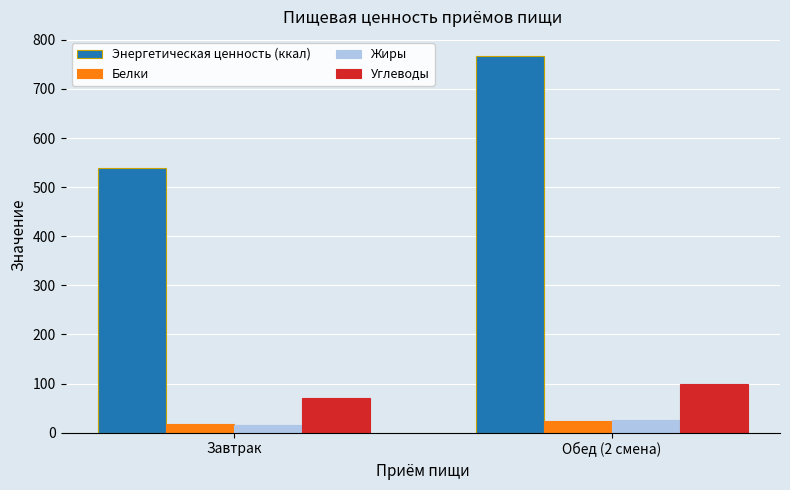

Which series changed the most between Завтрак and Обед (2 смена)?

Энергетическая ценность (ккал)